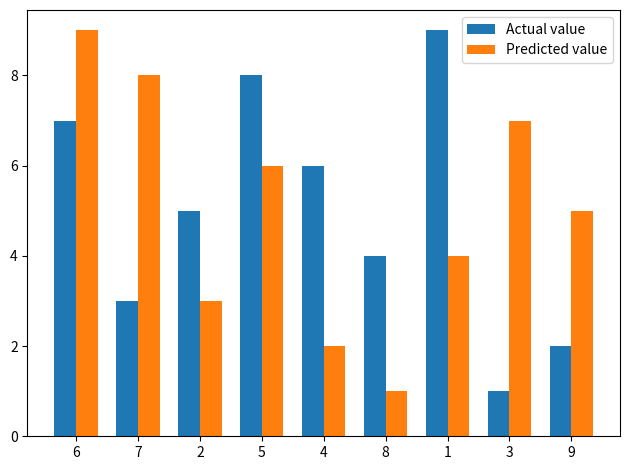

True or false: Predicted value has a value of 3 at 5.

False